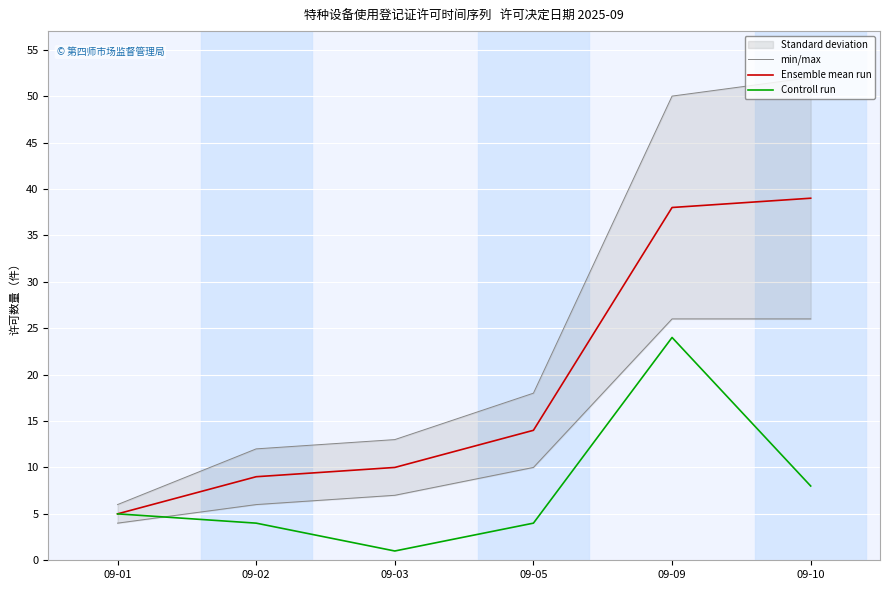

At which label does min/max first exceed 10?

09-09